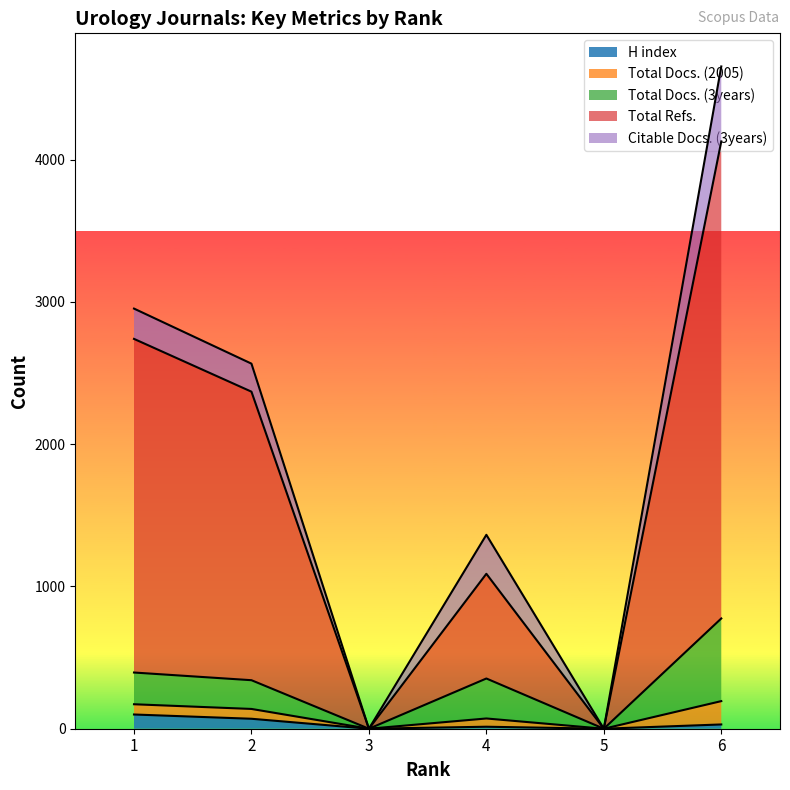

The Total Refs. series shows 2782 at 5. True or false?

False